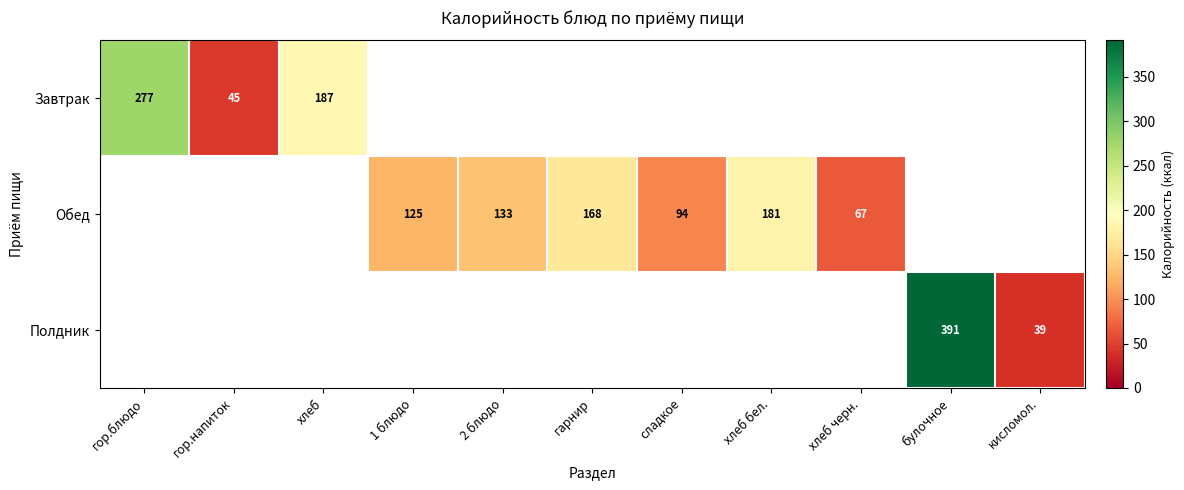

What is the difference between the Обед values at хлеб черн. and сладкое?

27